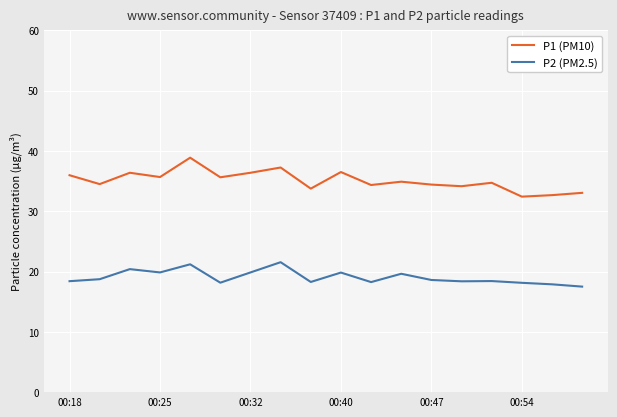

How many lines are shown in the chart?

2